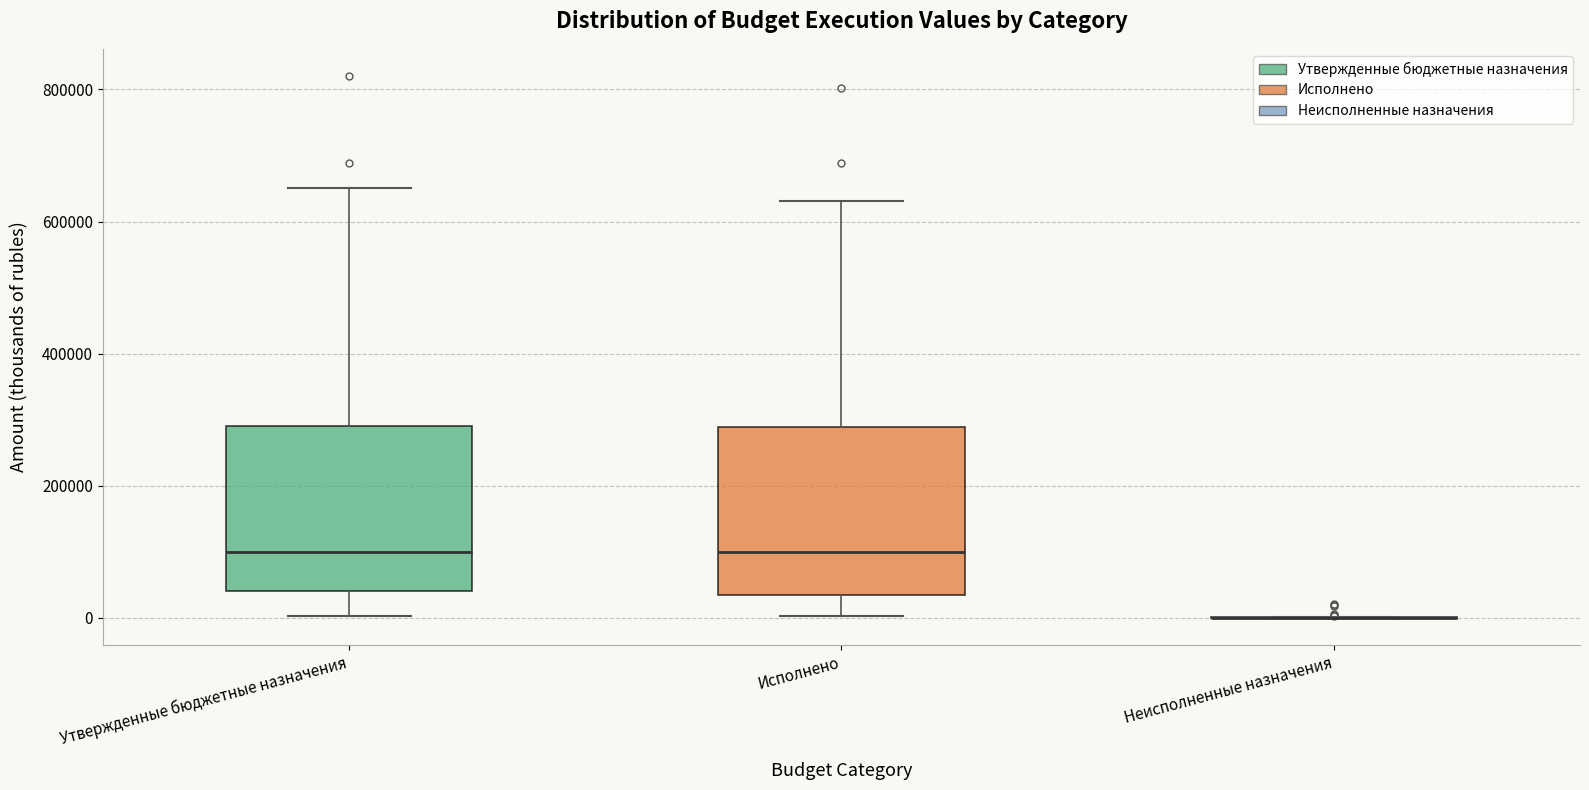

Reading left to right, read every box against the y-axis: the position of its median line, the range the box covers, and the ends of its whiskers. The values are not printed on the chart, so give them approximately, as read against the axis.

Утвержденные бюджетные назначения: median 100000, box 40000 to 300000, whiskers 0 to 660000
Исполнено: median 100000, box 40000 to 280000, whiskers 0 to 640000
Неисполненные назначения: box collapsed to a line at 0, whiskers 0 to 0